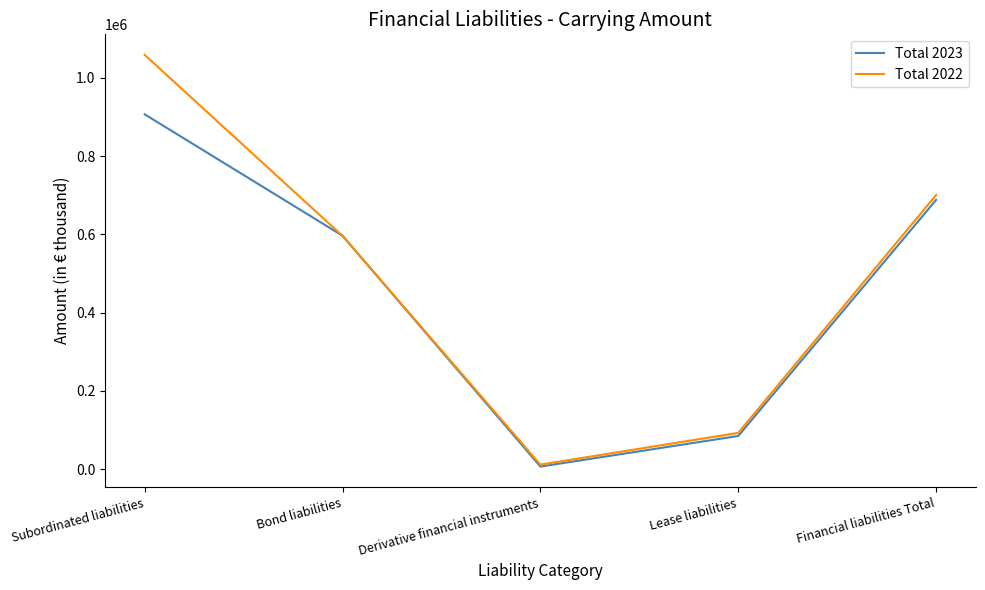

Rank the series by their average value, from highest to lowest.

Total 2022, Total 2023